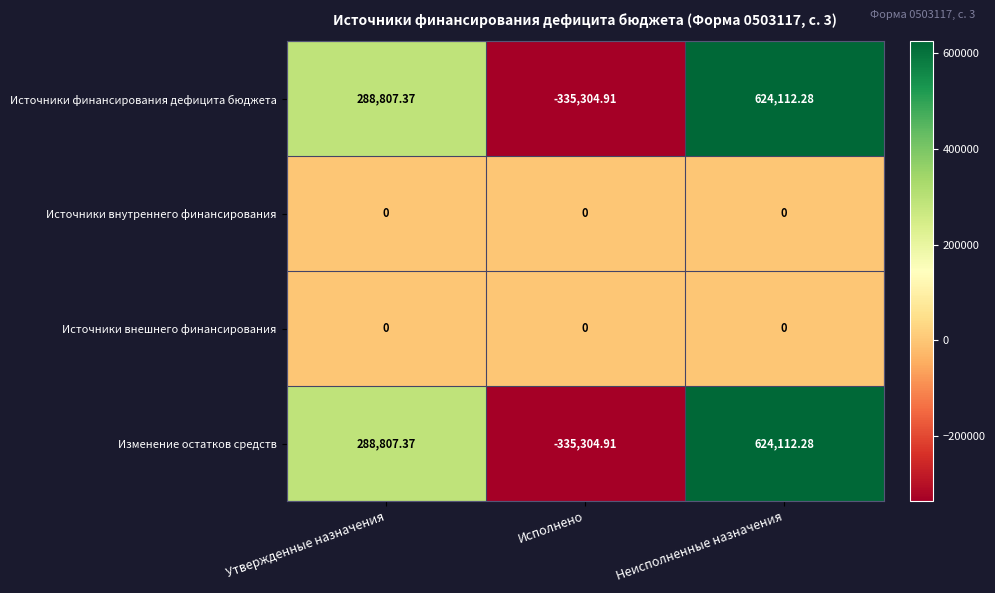

Which category has the lowest value across all series?

Исполнено